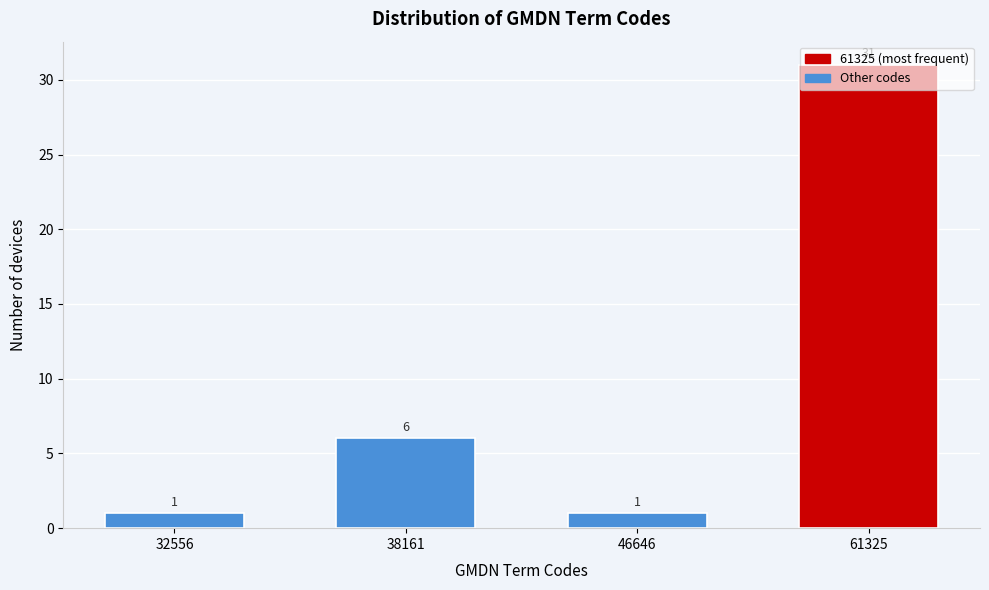

At which label is the value closest to 16?

38161